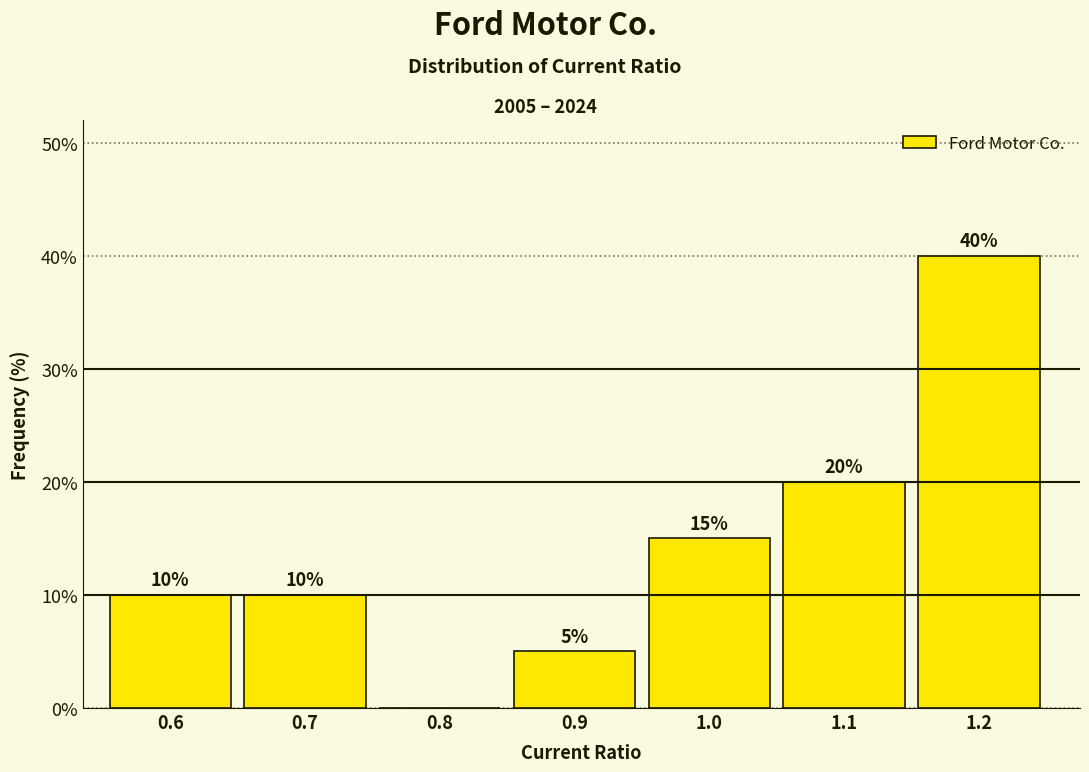

Reading left to right, extract all data points from this chart.

0.6=10	0.7=10	0.8=0	0.9=5	1.0=15	1.1=20	1.2=40